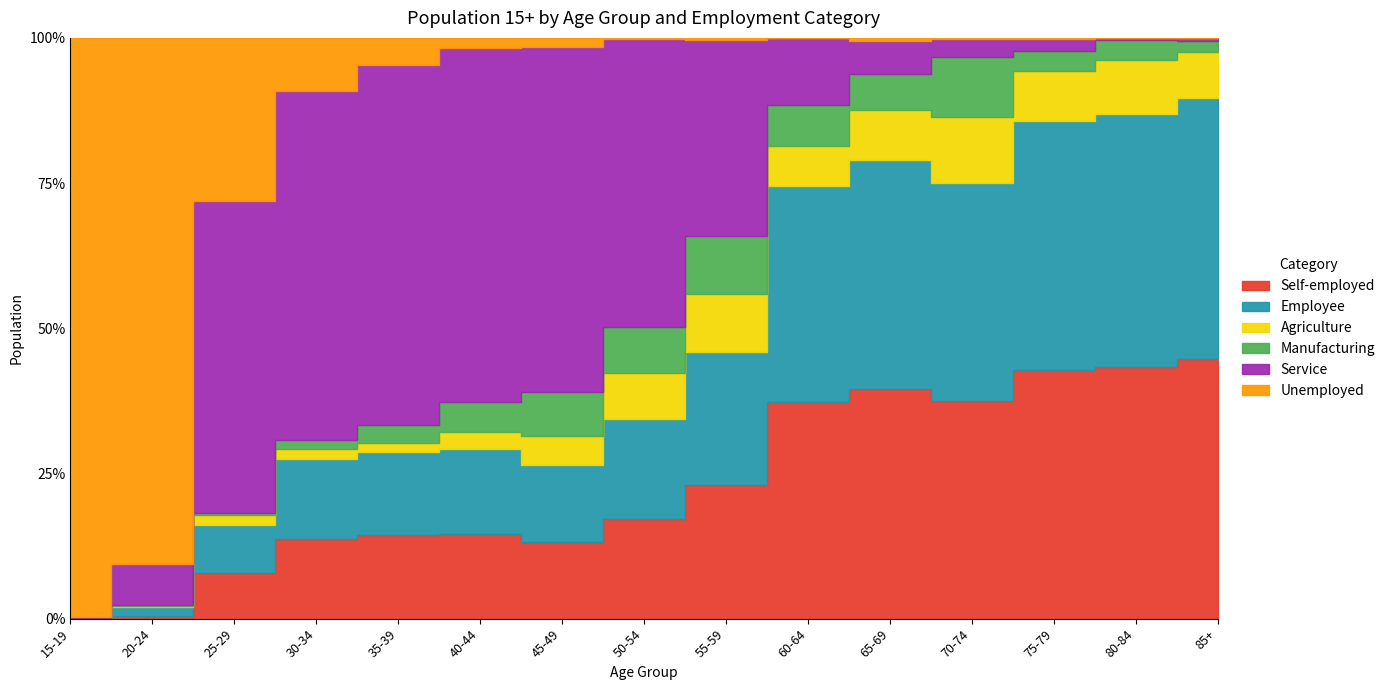

Does the chart have visible grid lines?

No